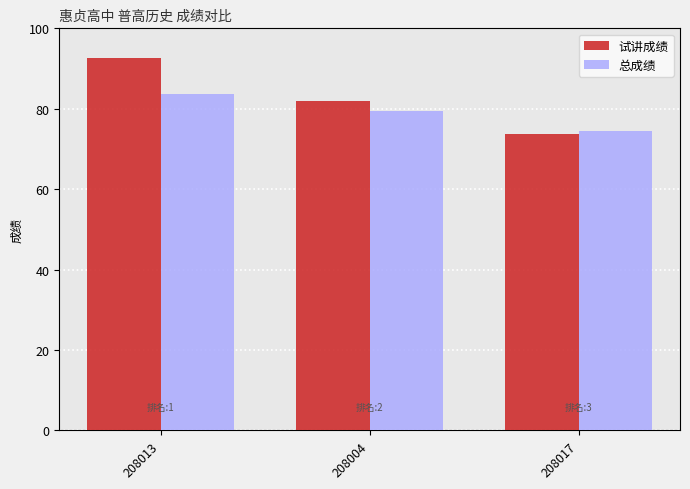

Count the number of categories in the chart.

3